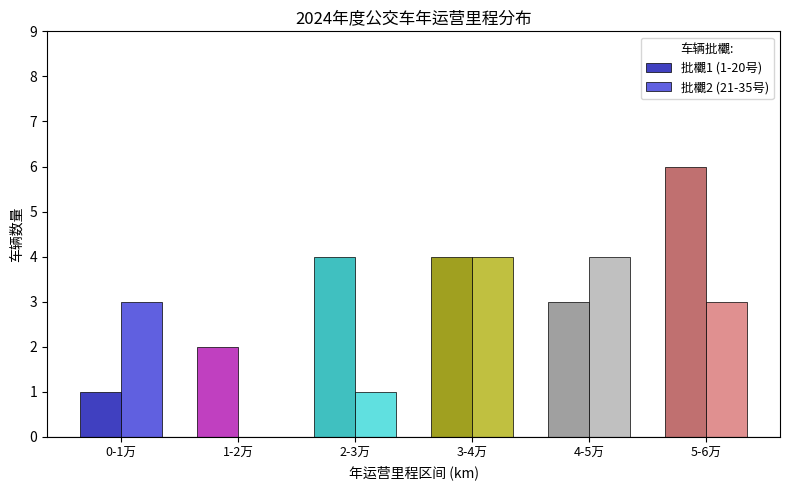

The value of 批欟1 (1-20号) at 3-4万 is 4. True or false?

True